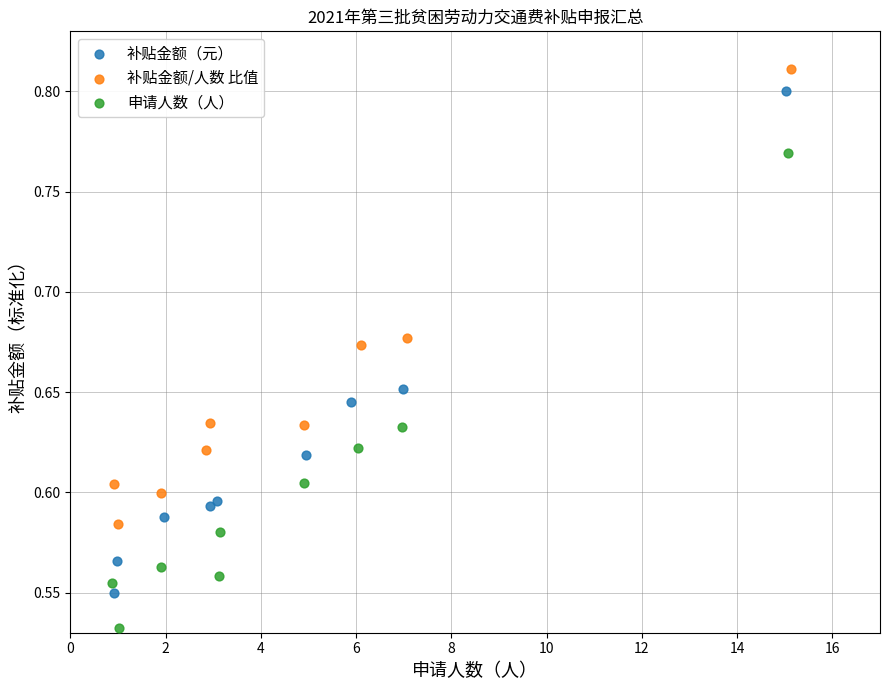

Which series has the widest spread of Y values?

补贴金额（元）